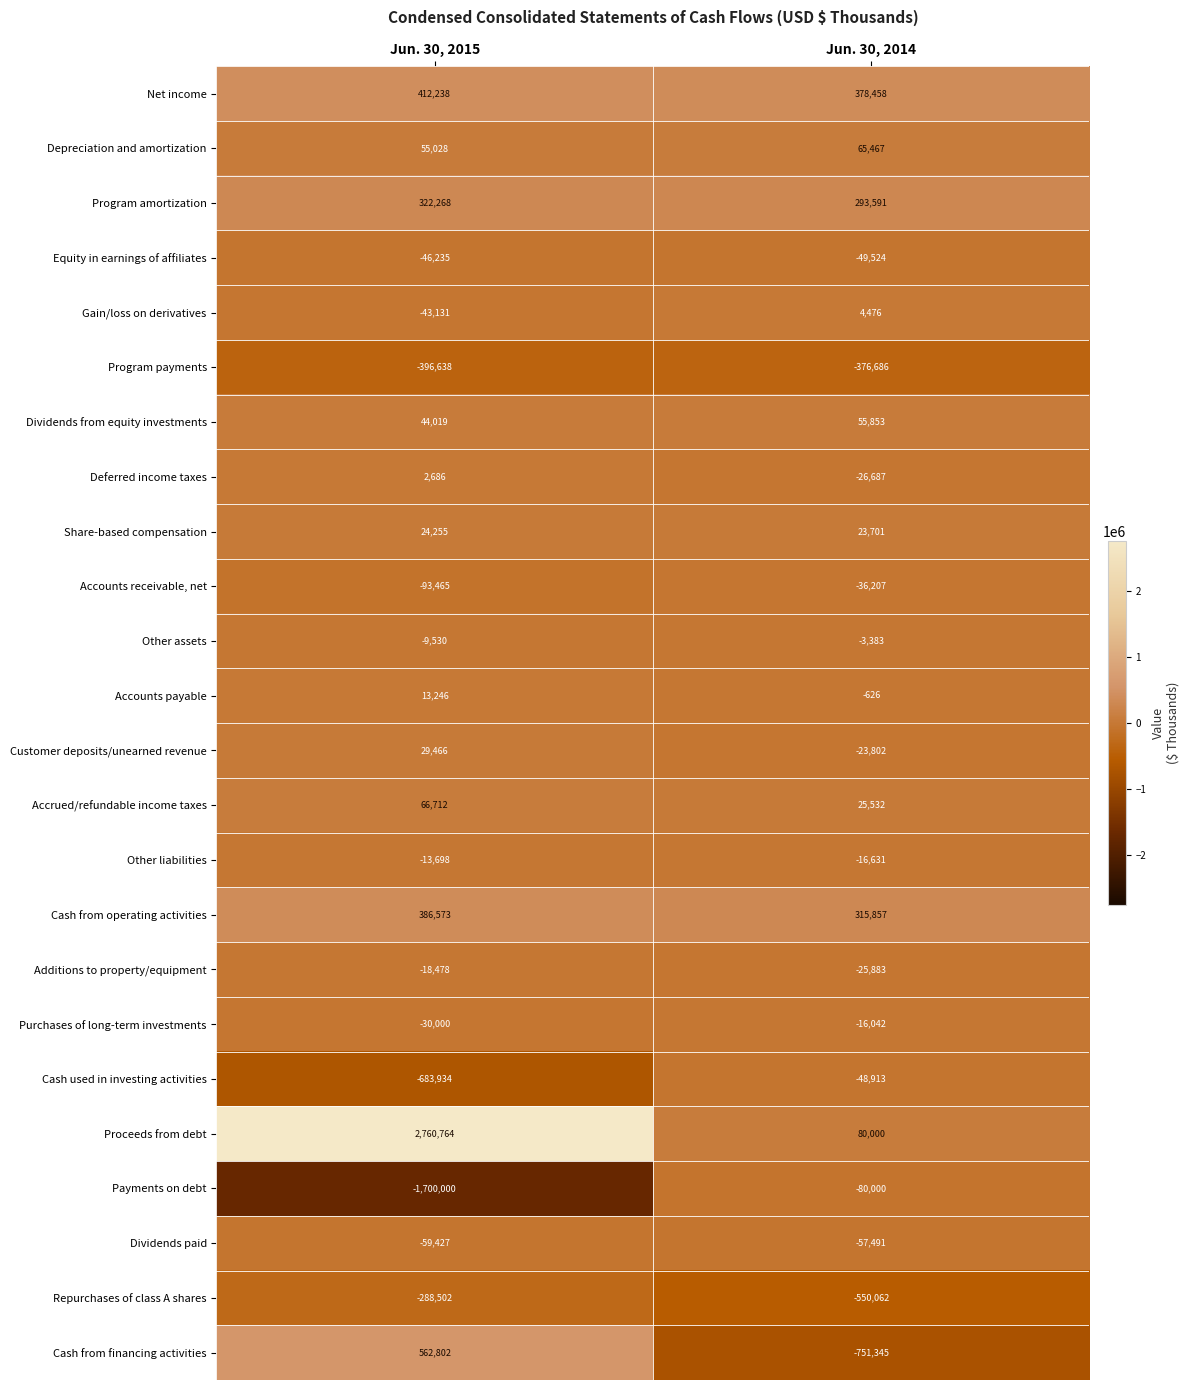

What is the sum of the Accounts payable values at Jun. 30, 2015 and Jun. 30, 2014?

12620